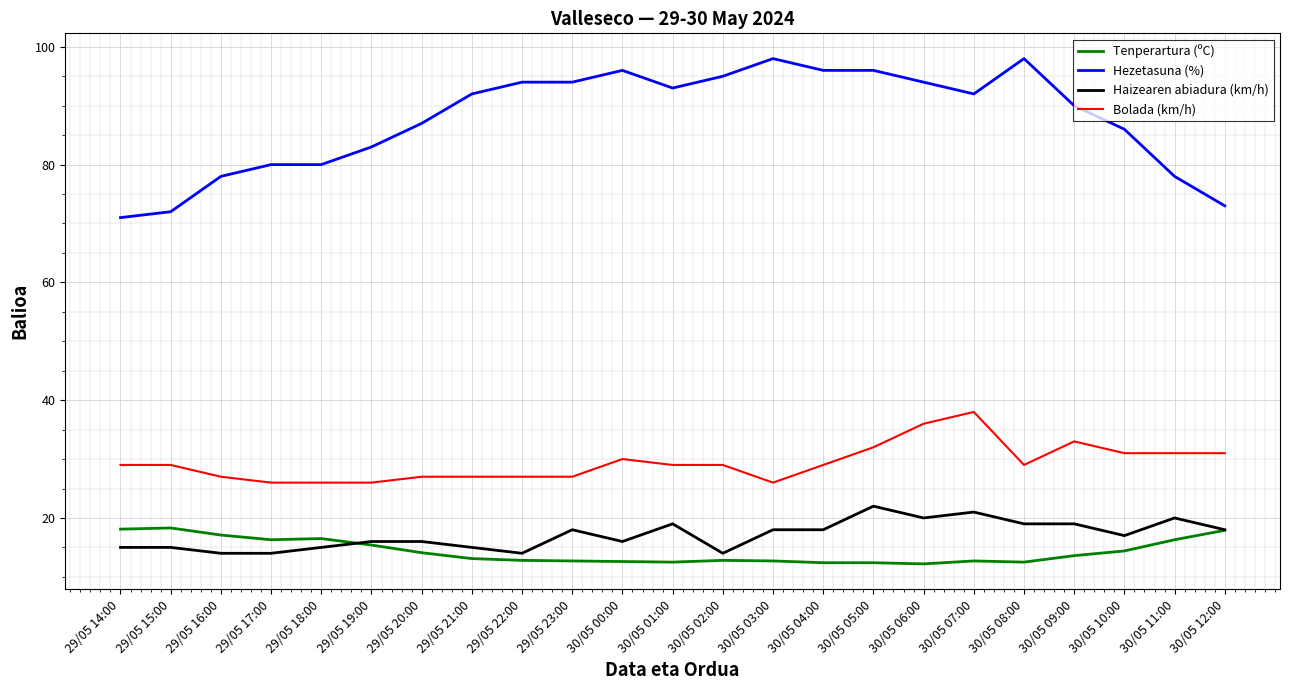

Rank the series at 30/05 04:00 from highest to lowest value.

Hezetasuna (%), Bolada (km/h), Haizearen abiadura (km/h), Tenperartura (ºC)